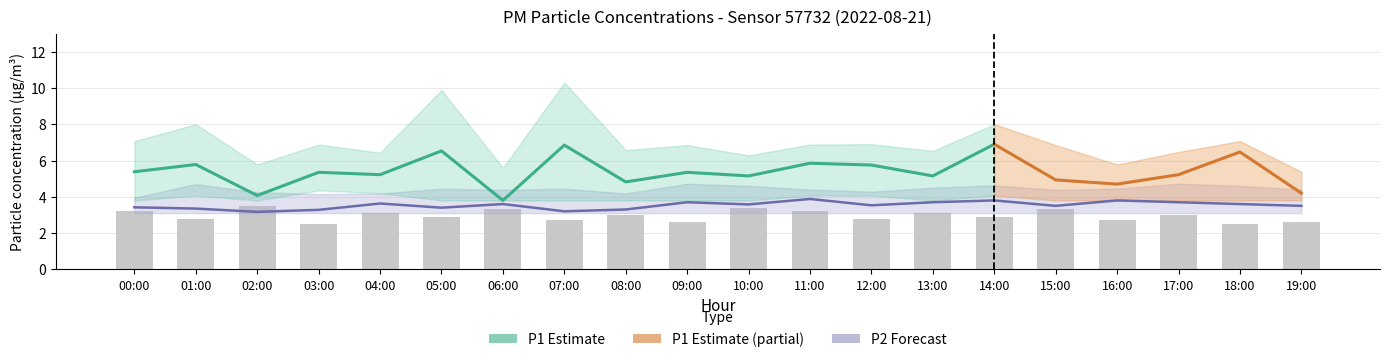

What is the label of the 4th bar from the left?

03:00